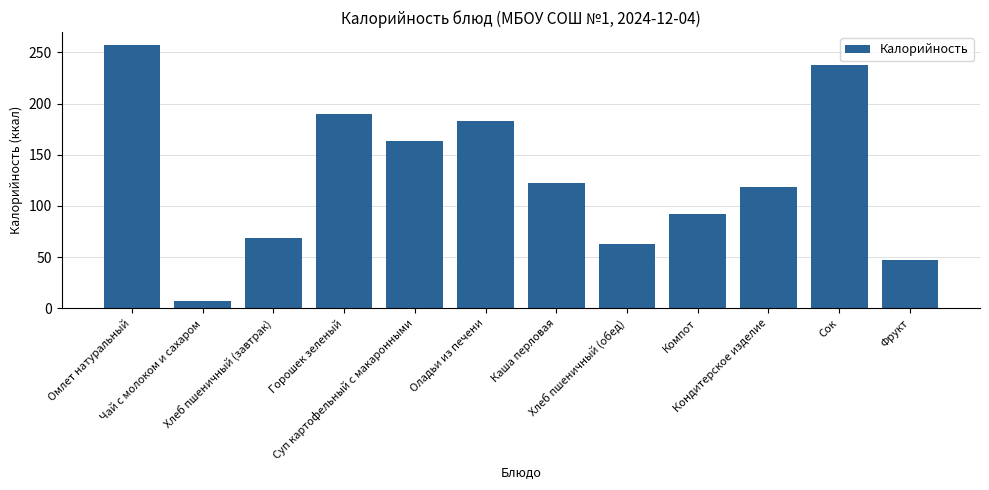

List the labels in order of value, smallest first.

Чай с молоком и сахаром, Фрукт, Хлеб пшеничный (обед), Хлеб пшеничный (завтрак), Компот, Кондитерское изделие, Каша перловая, Суп картофельный с макаронными, Оладьи из печени, Горошек зеленый, Сок, Омлет натуральный